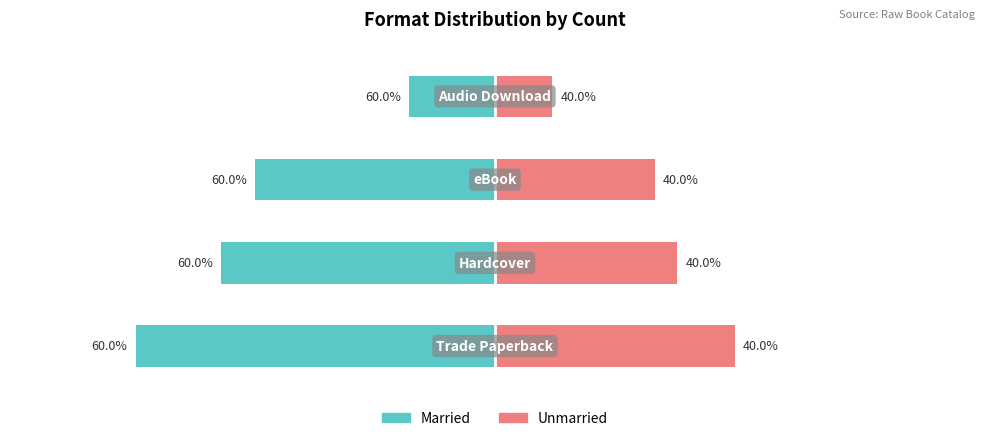

Count the number of categories in the chart.

4